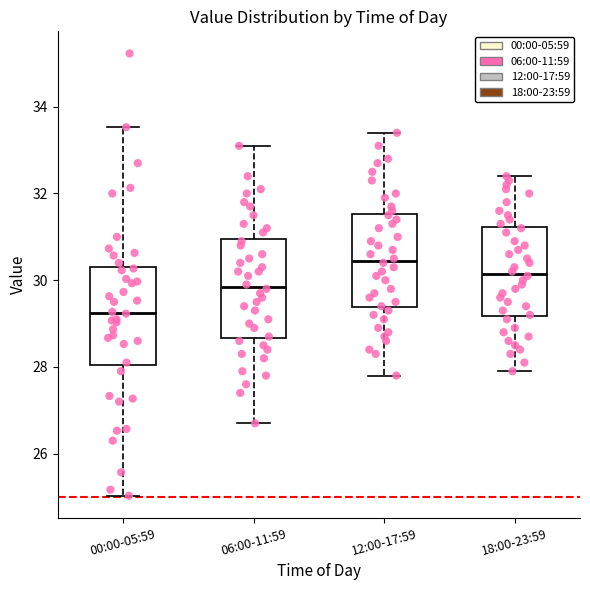

Which box has the lowest median line?

00:00-05:59